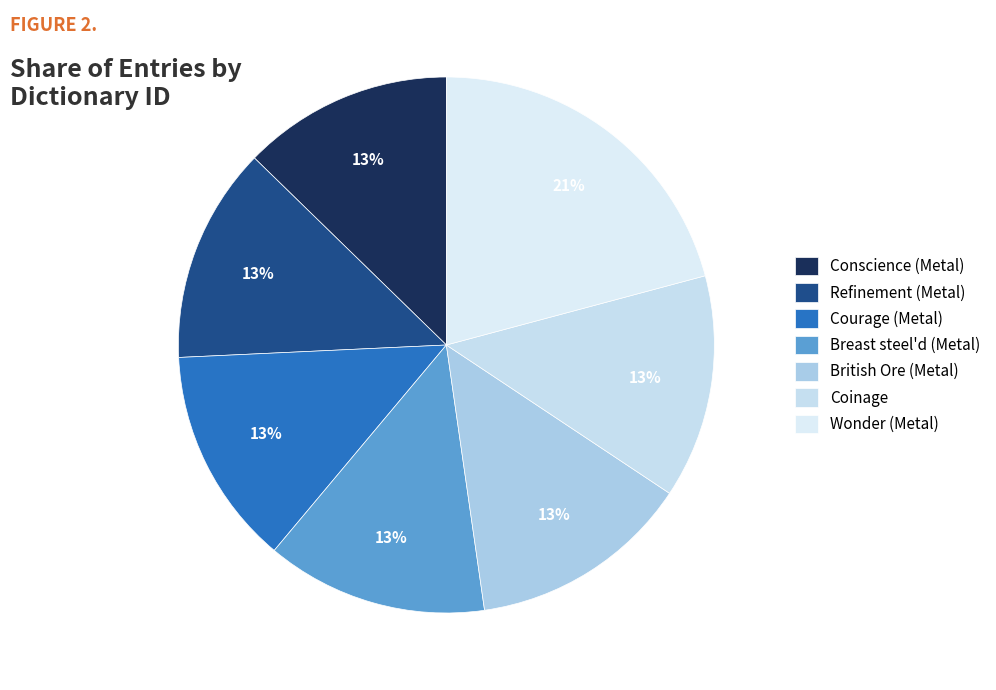

What percentage is the Wonder (Metal) slice, to the nearest percent?

21%